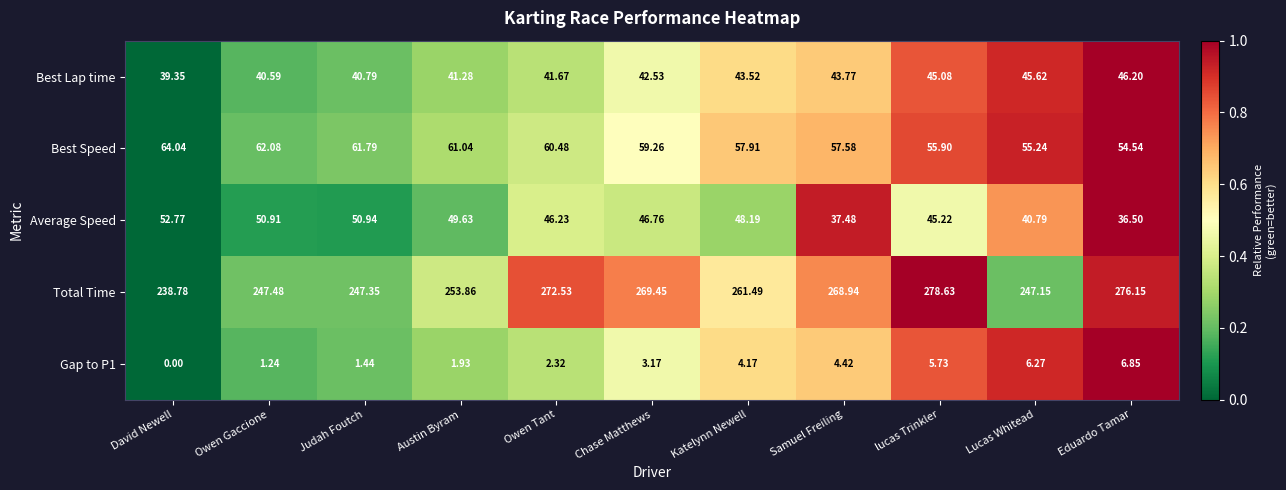

Rank the categories by Average Speed value from highest to lowest.

David Newell, Judah Foutch, Owen Gaccione, Austin Byram, Katelynn Newell, Chase Matthews, Owen Tant, lucas Trinkler, Lucas Whitead, Samuel Freiling, Eduardo Tamar